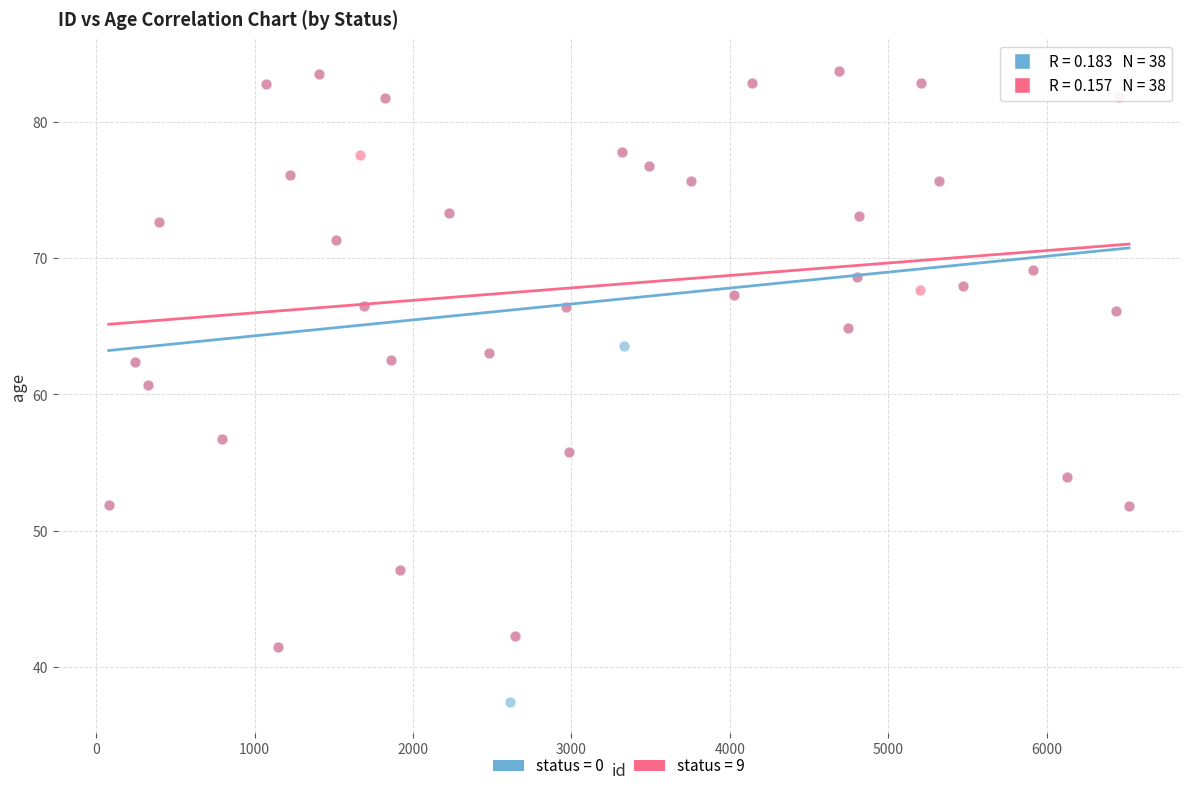

Which series contains the lowest Y value?

status = 0